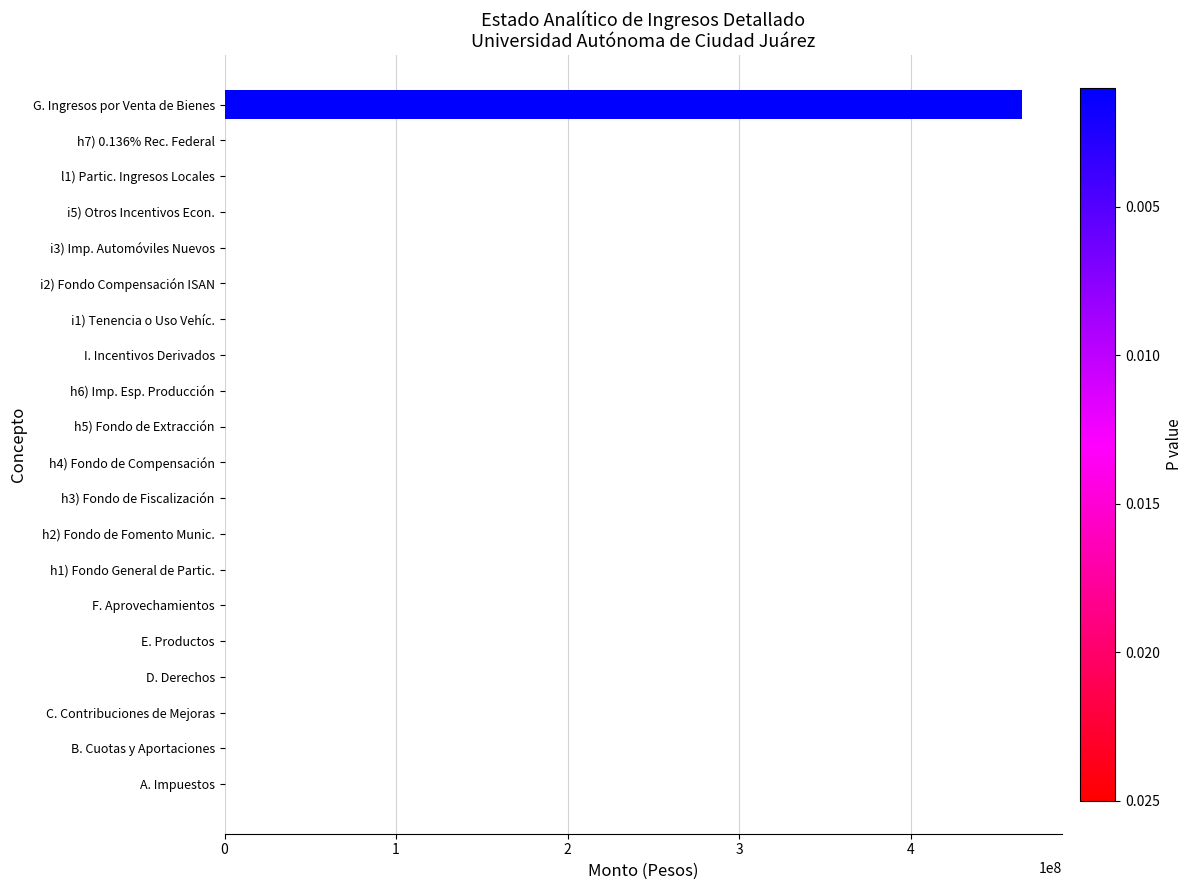

Is it true that the value at i2) Fondo Compensación ISAN is 0.0?

True